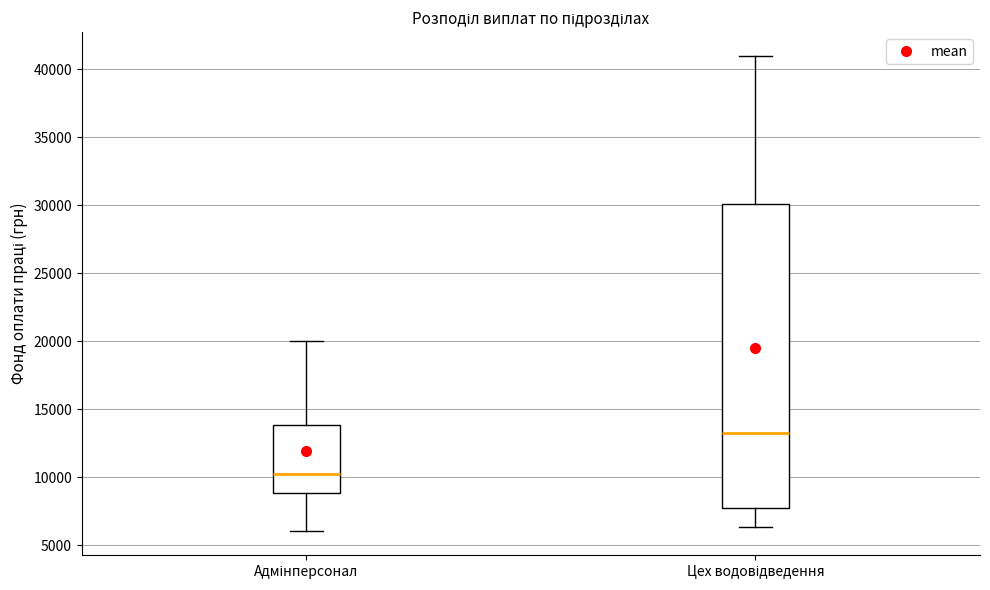

Reading left to right, read every box against the y-axis: the position of its median line, the range the box covers, and the ends of its whiskers. The values are not printed on the chart, so give them approximately, as read against the axis.

Адмінперсонал: median 10500, box 9000 to 14000, whiskers 6000 to 20000
Цех водовідведення: median 13500, box 8000 to 30000, whiskers 6500 to 41000